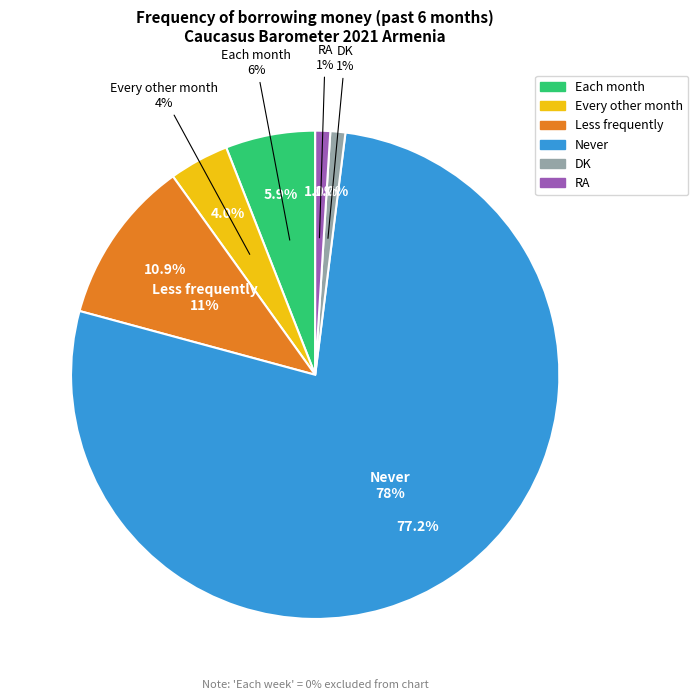

What percentage do Each month and Every other month together represent?

9.9%